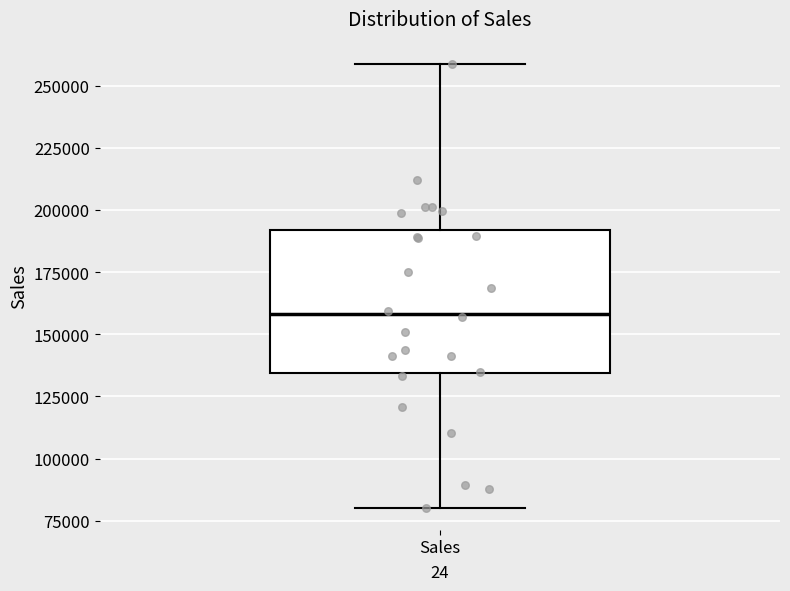

Read this box plot against the y-axis: the position of the median line, the range covered by the box, and the ends of both whiskers. The values are not printed on the chart, so give them approximately, as read against the axis.

median 160000, box 135000 to 190000, whiskers 80000 to 260000